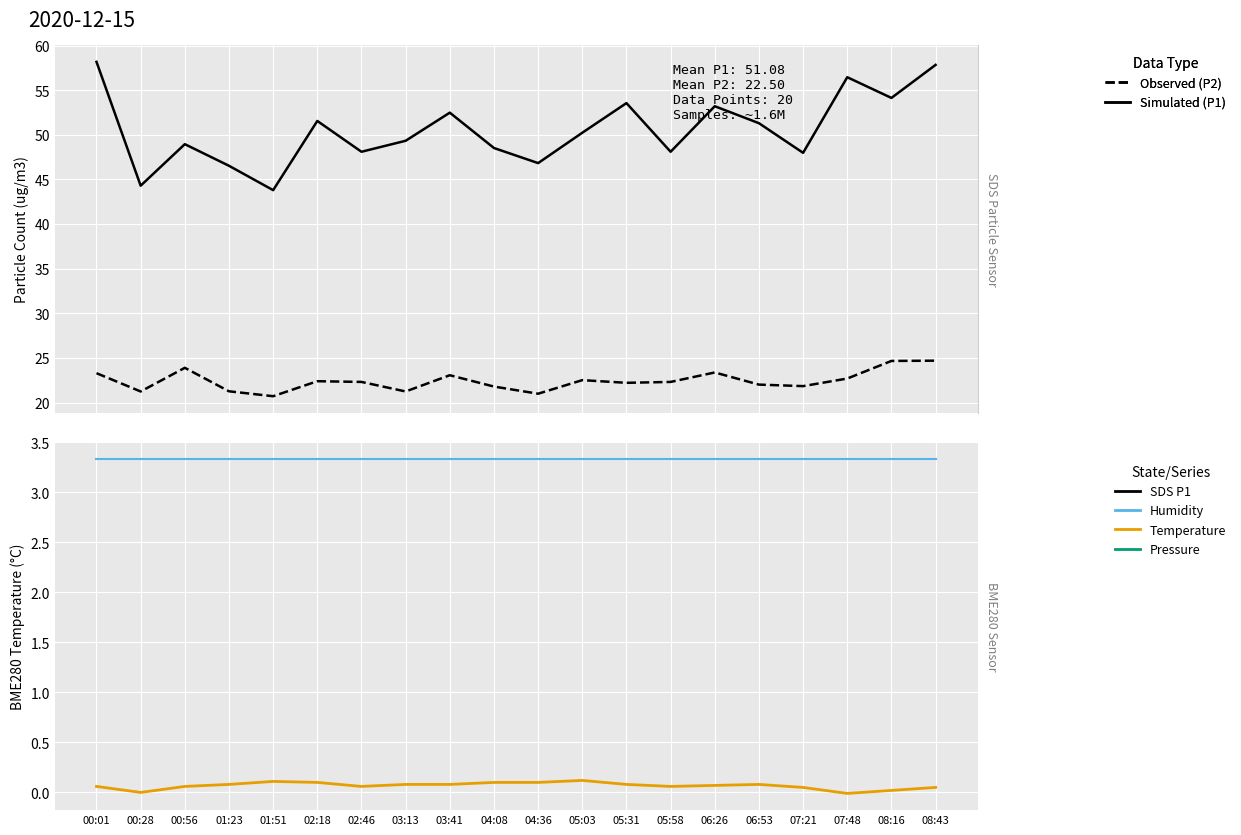

At how many categories does at least one series exceed 31?

20